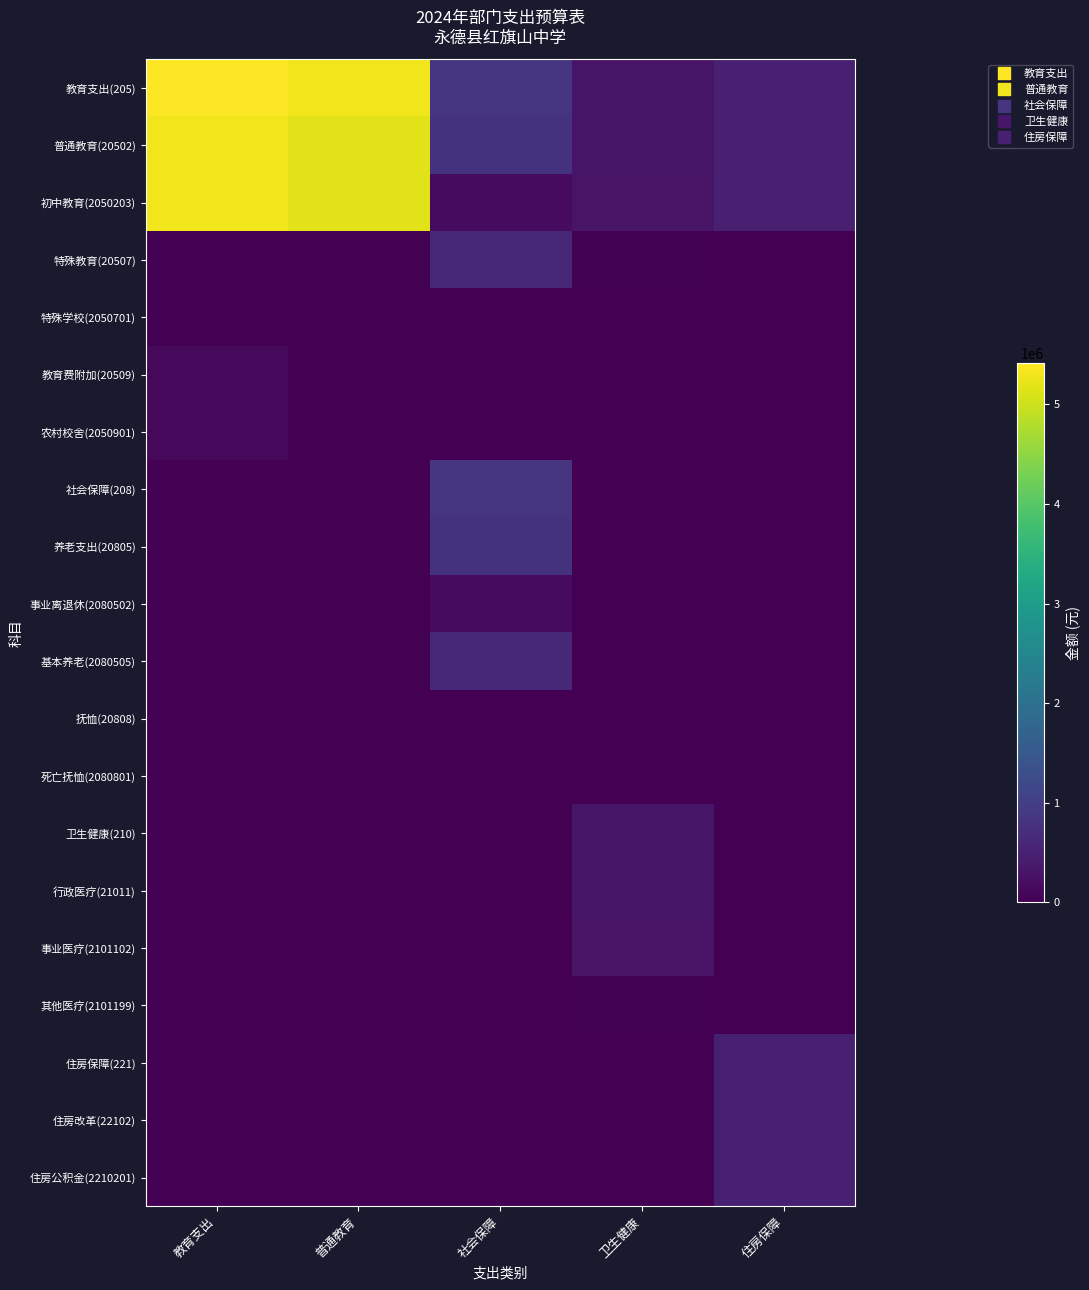

Count the number of categories in the chart.

5